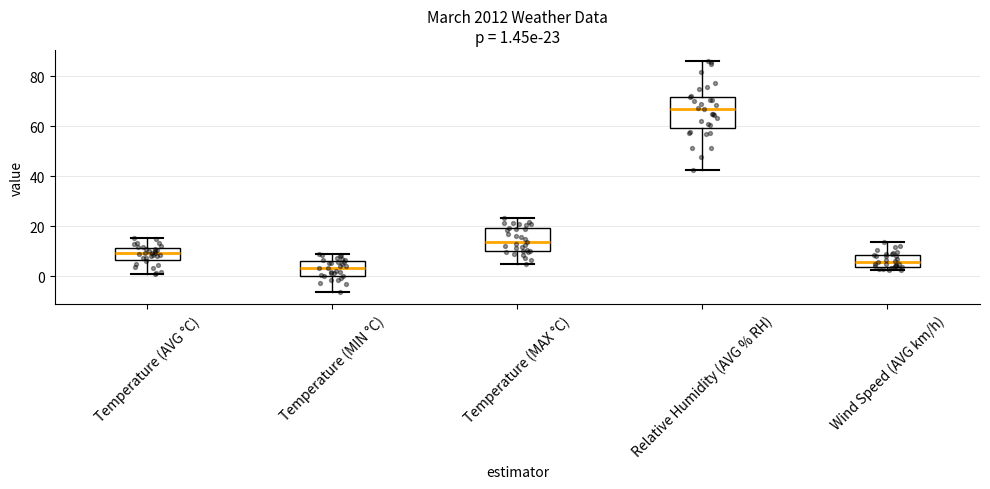

Comparing the boxes themselves (not the whiskers), which one is the tallest?

Relative Humidity (AVG % RH)